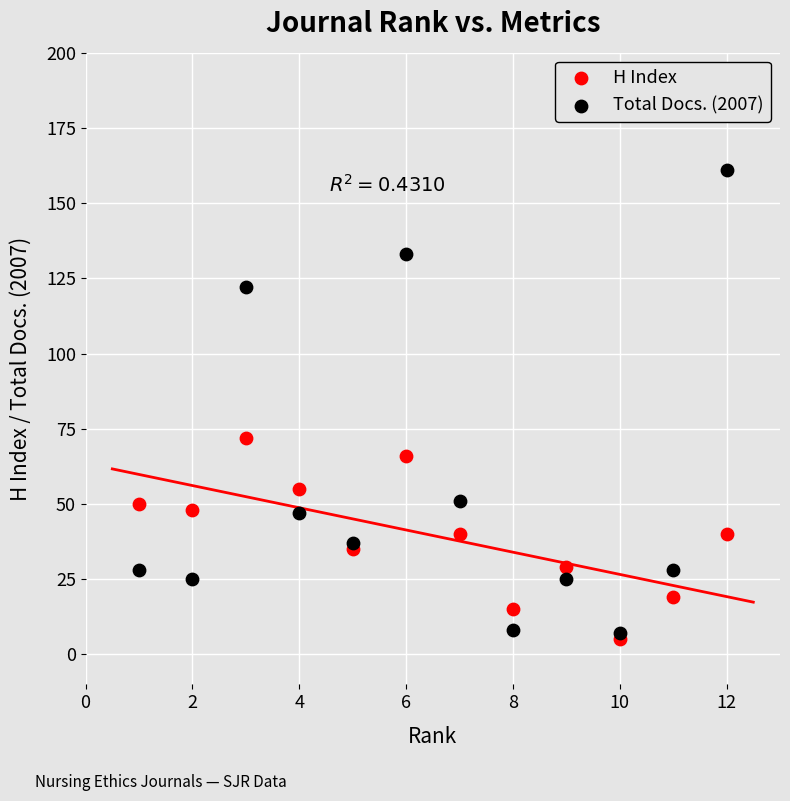

What are all the series names shown in the legend?

H Index, Total Docs. (2007)